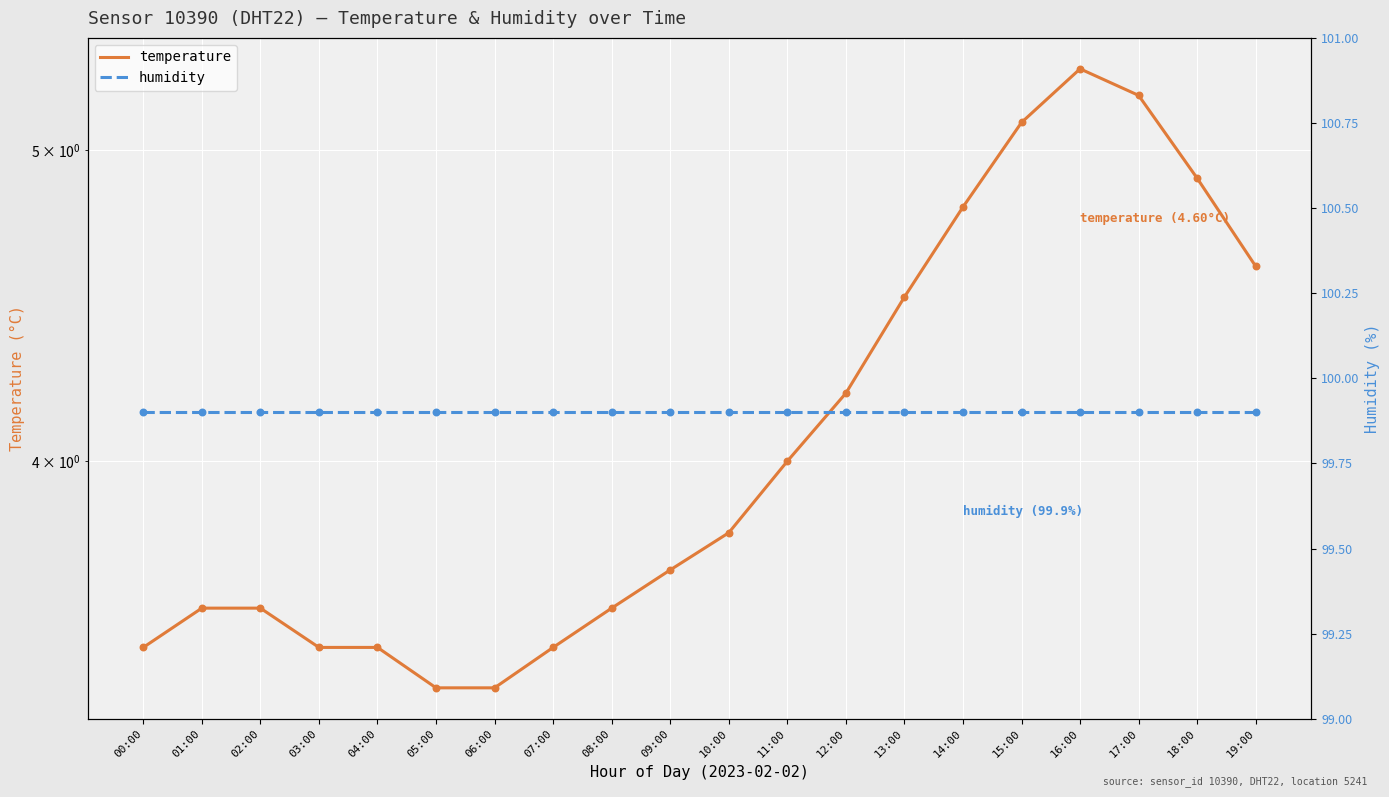

Is the value of temperature at 14:00 greater than the value of humidity at 02:00?

No